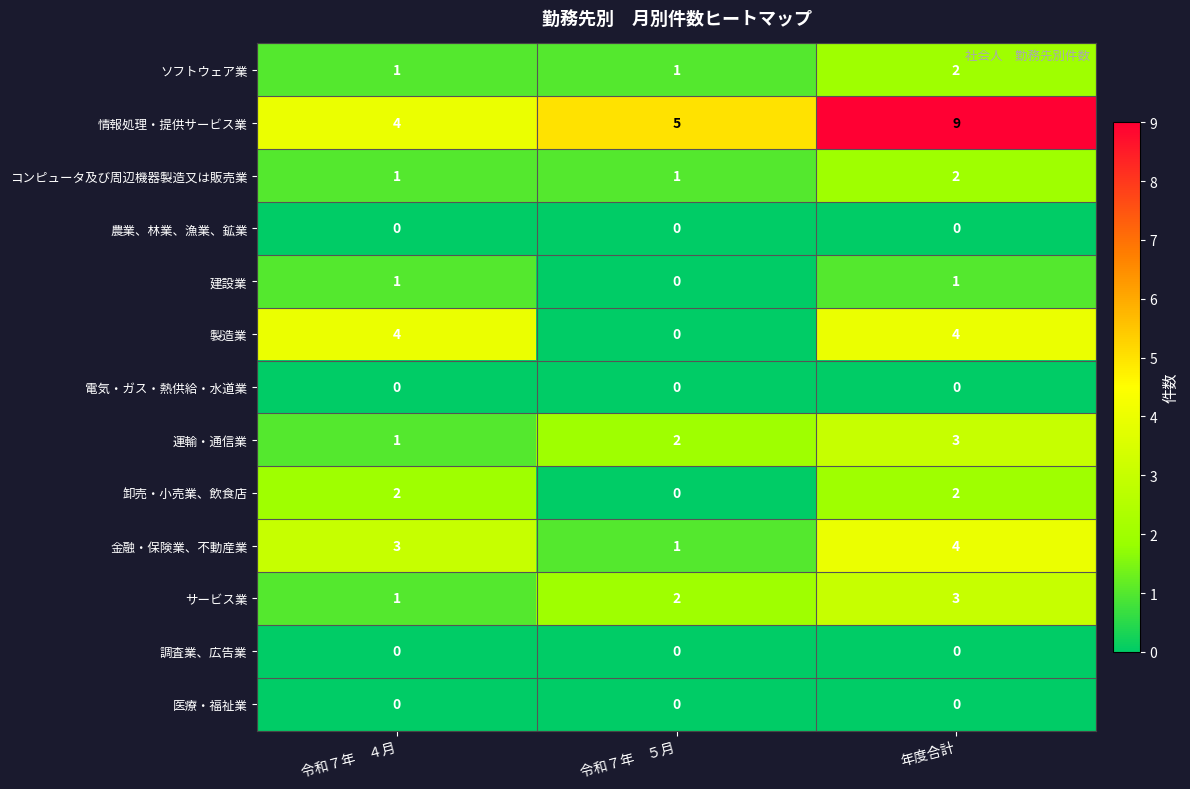

Which series changed the most between 令和７年　４月 and 年度合計?

情報処理・提供サービス業